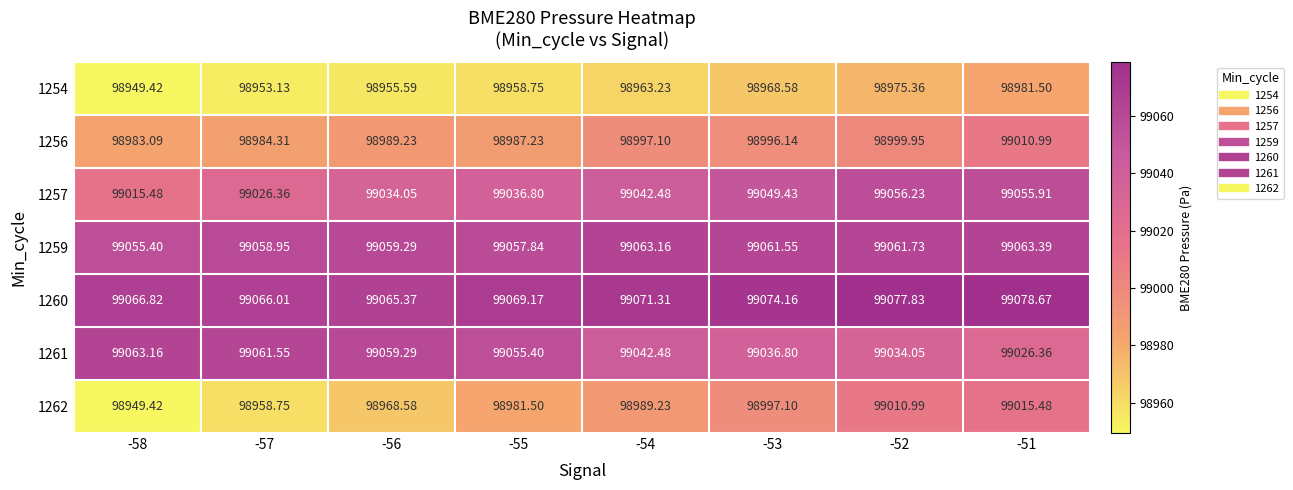

At which category is the sum across all series the highest?

-51